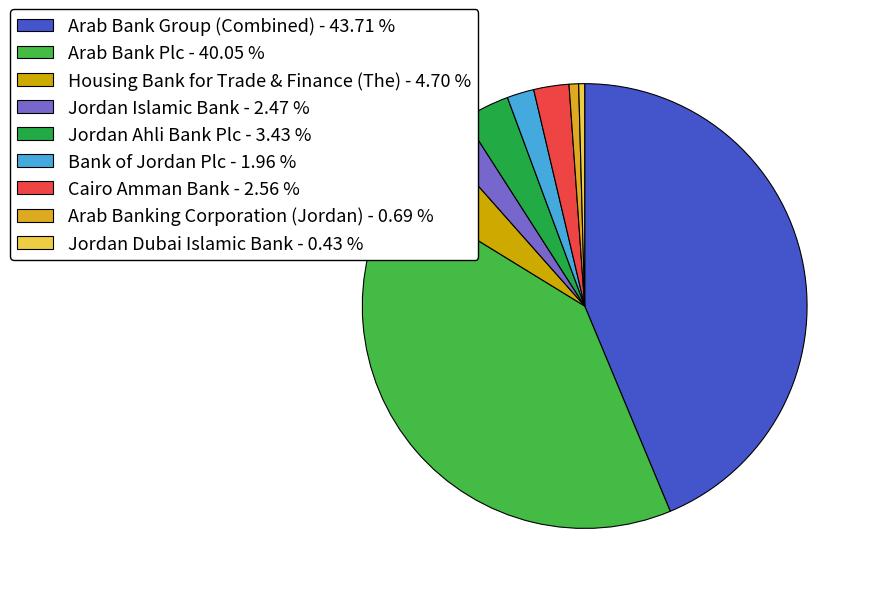

Is it true that Jordan Dubai Islamic Bank is 14% of the pie?

False